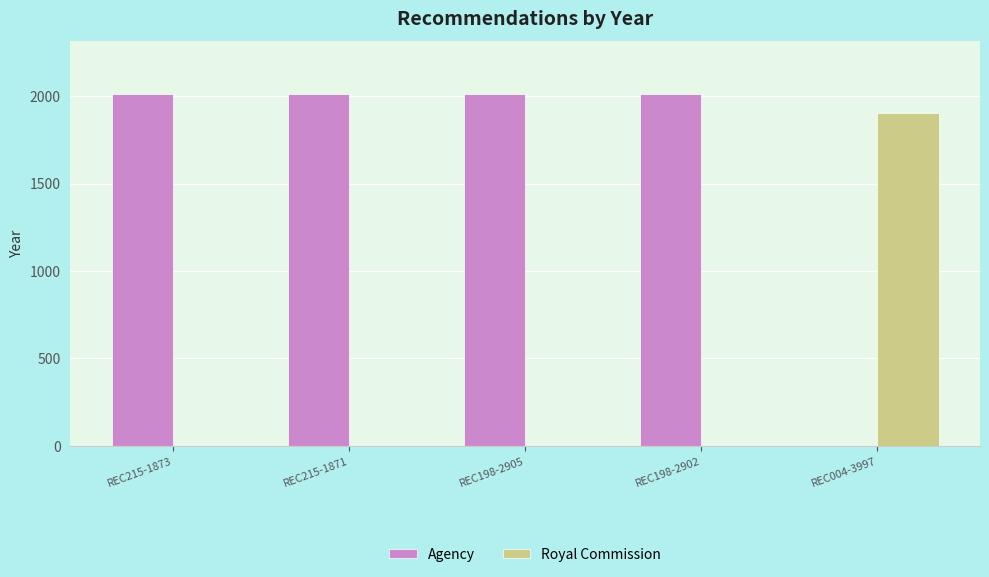

Which category has the highest value in the Royal Commission series?

REC004-3997